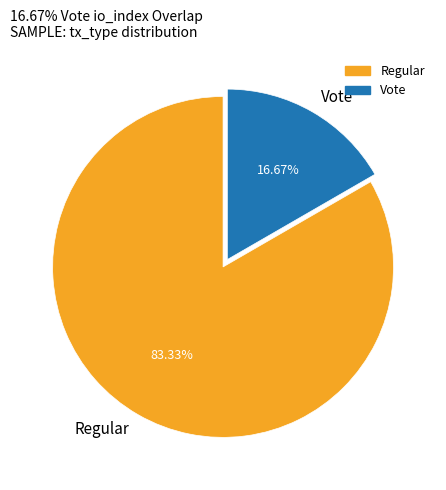

The Vote slice represents 4% of the pie. True or false?

False